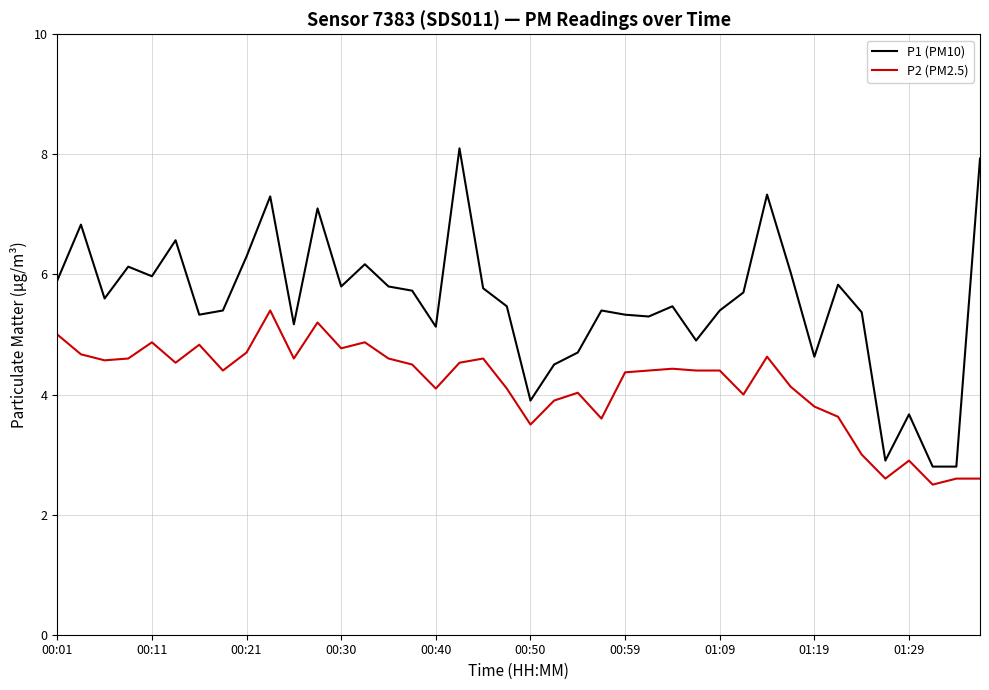

Which series has the largest total across all categories?

P1 (PM10)